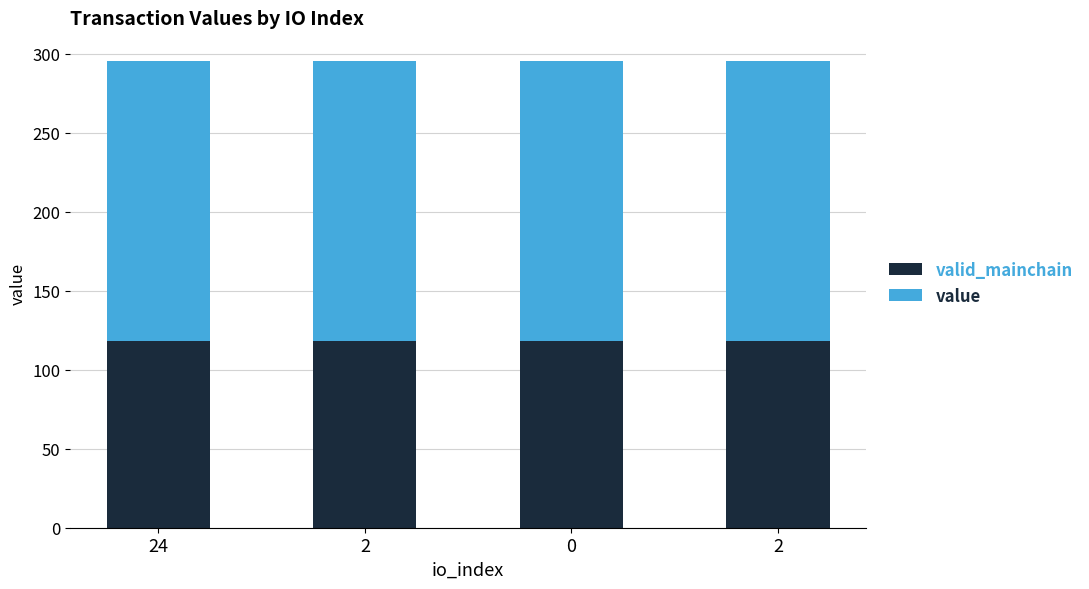

What is the total value across all series at 0?

295.4